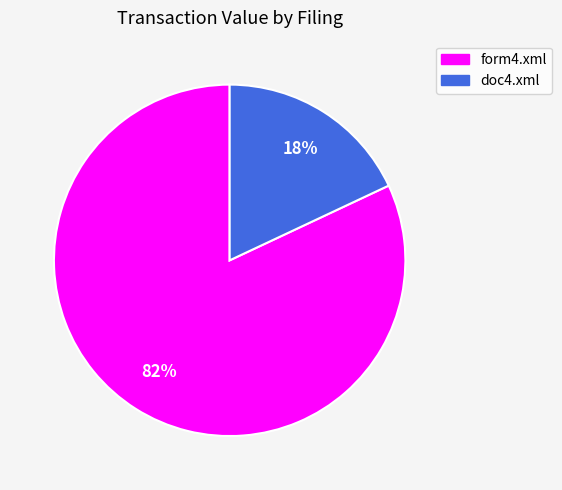

Is there any slice that represents more than half of the pie?

Yes